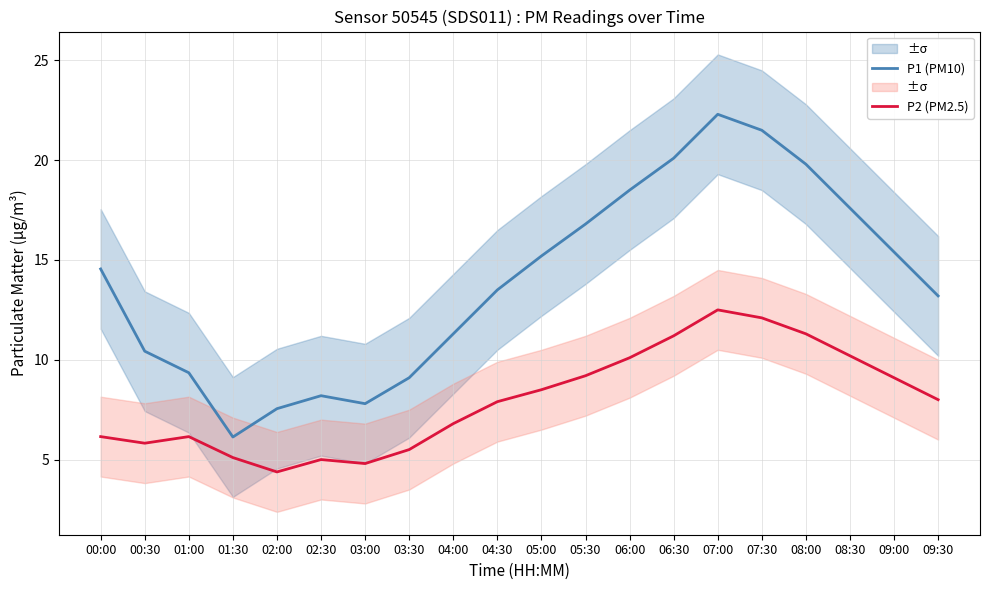

Between 02:00 and 05:00, which series saw the biggest shift?

P1 (PM10)